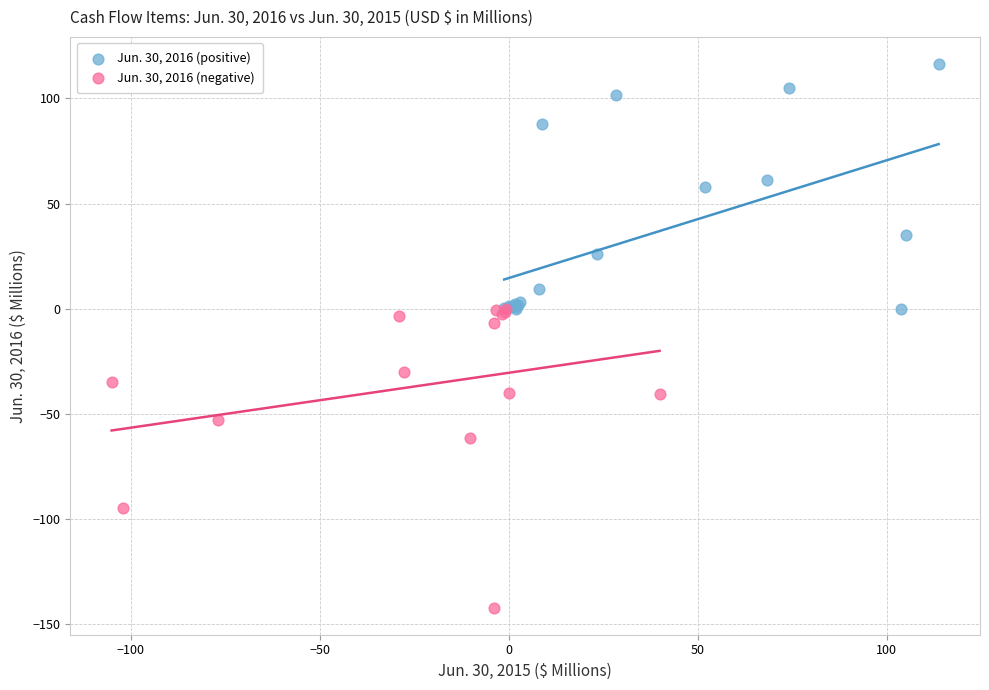

Which series contains the highest Y value?

Jun. 30, 2016 (positive)